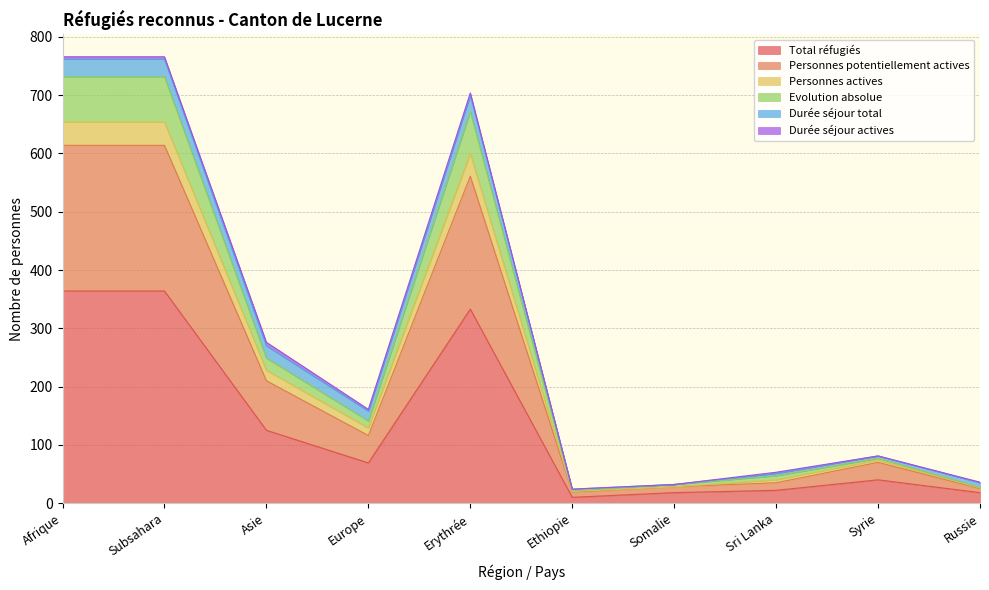

What position from the right is Somalie?

4